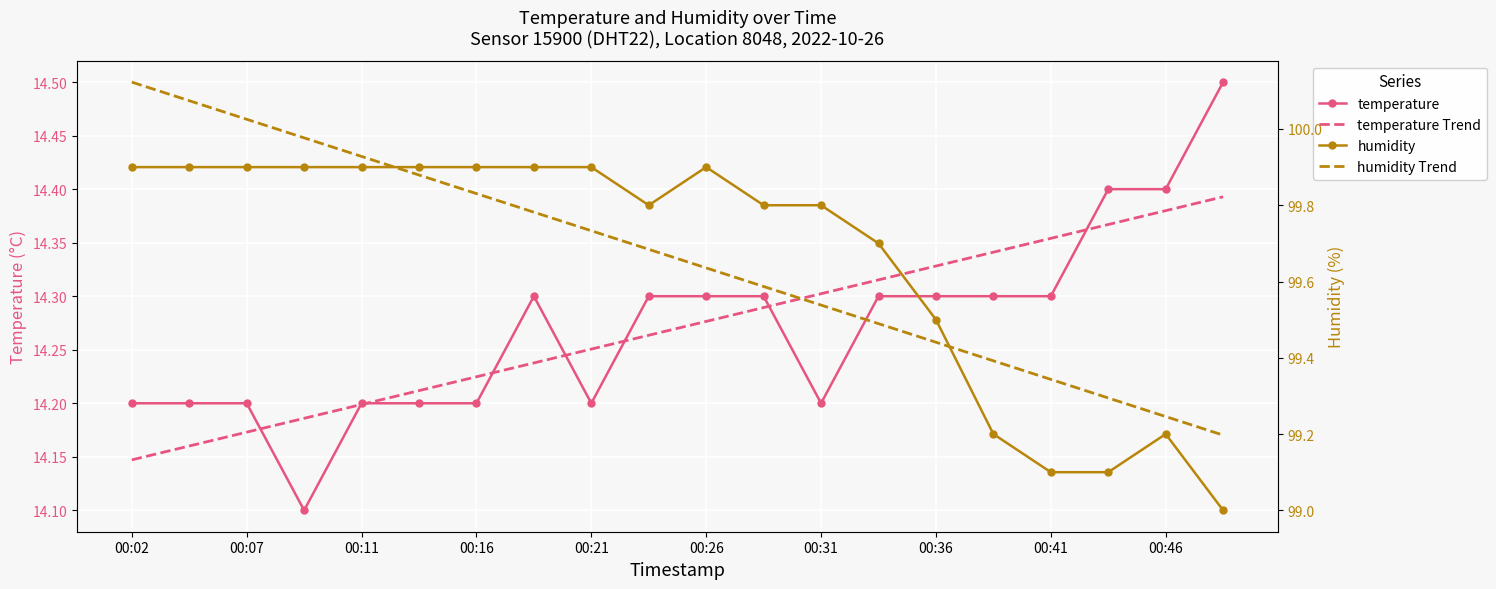

What position from the left is 00:31?

13